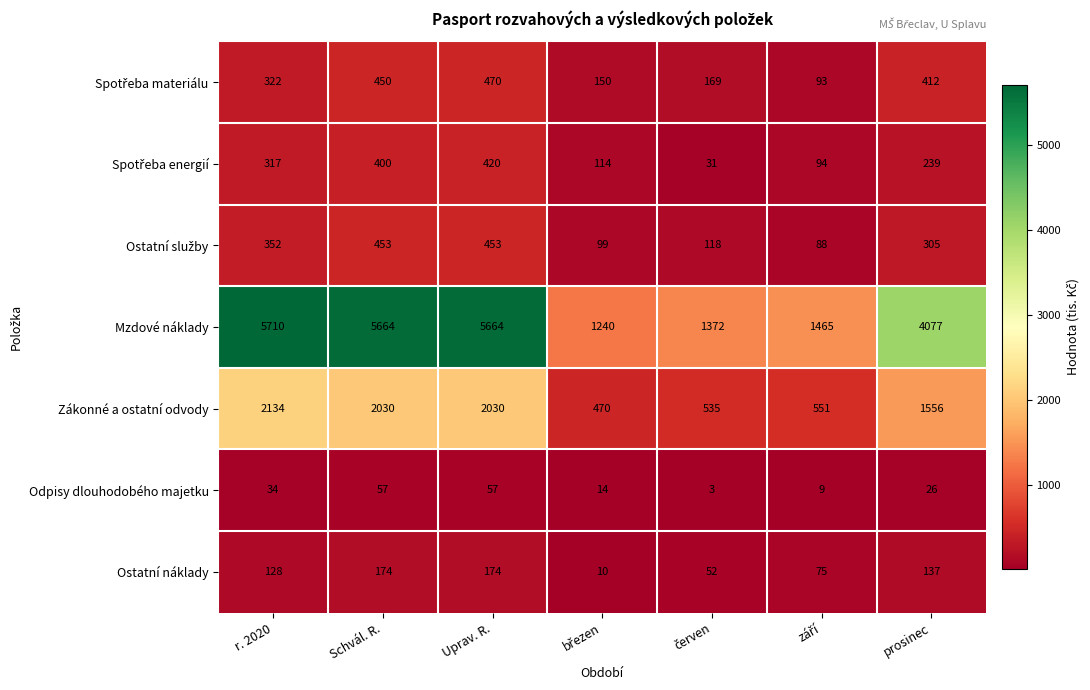

How many data points does each series have?

7